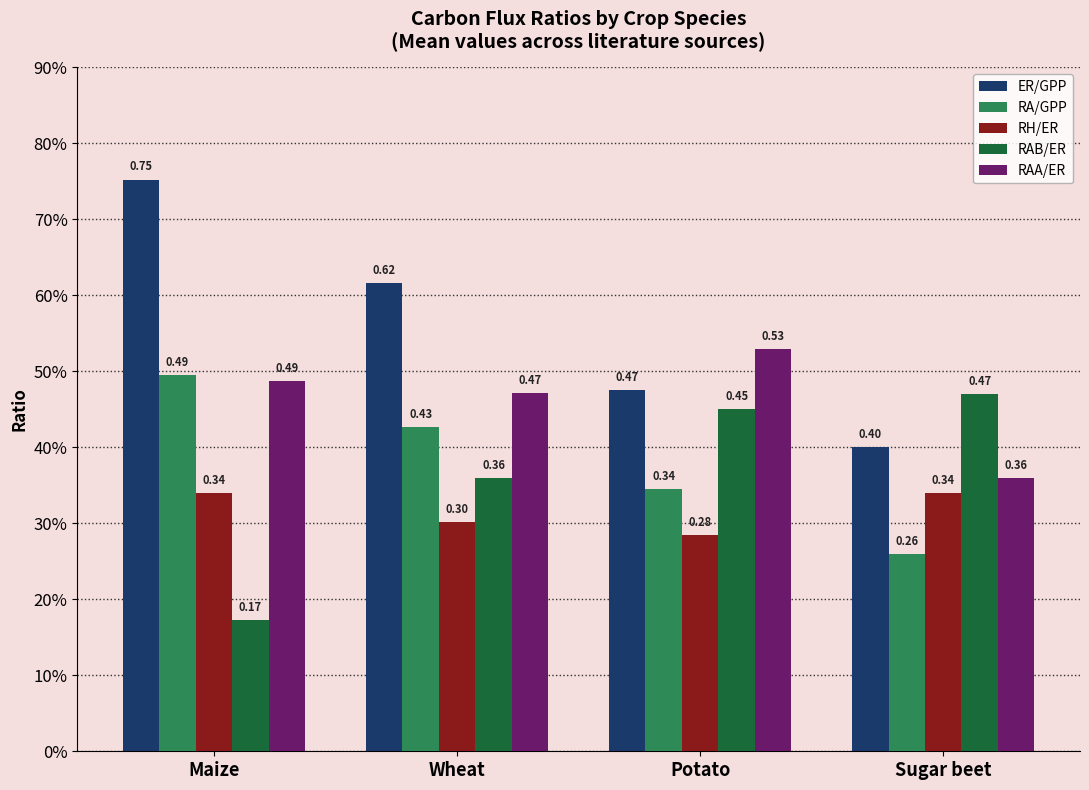

What is the total value across all series at Wheat?

2.2